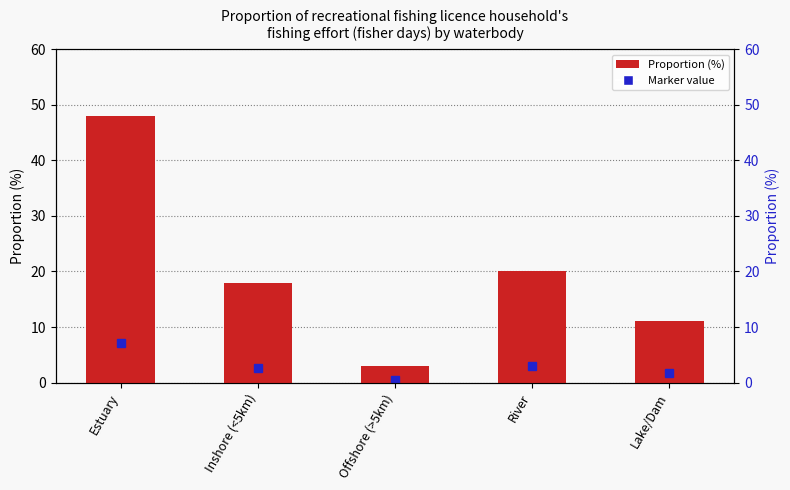

Reading left to right, what are all the values shown in this chart?

Estuary=48	Inshore (<5km)=18	Offshore (>5km)=3	River=20	Lake/Dam=11